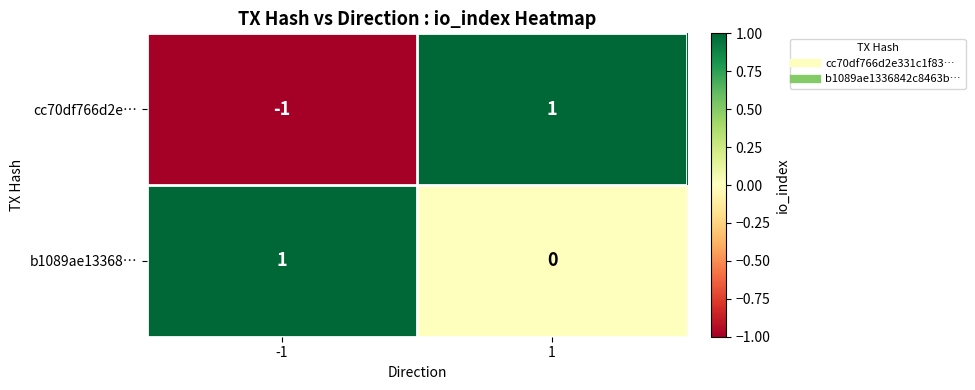

List the series in order of their overall mean, highest first.

b1089ae13368…, cc70df766d2e…